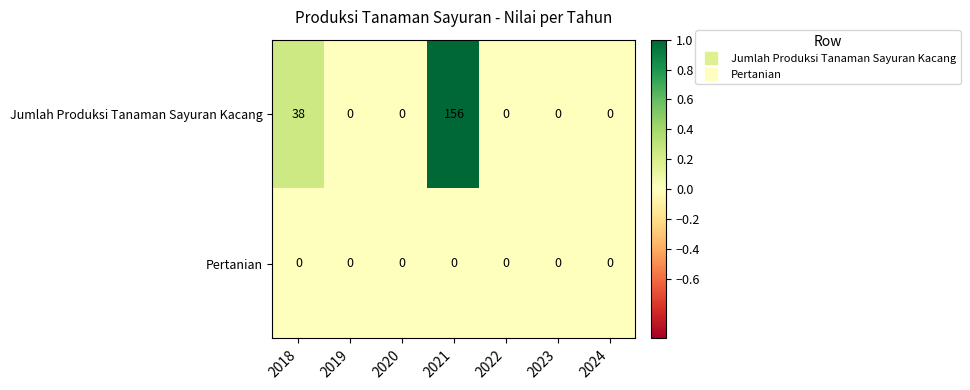

What is the average value of the Jumlah Produksi Tanaman Sayuran Kacang series?

28